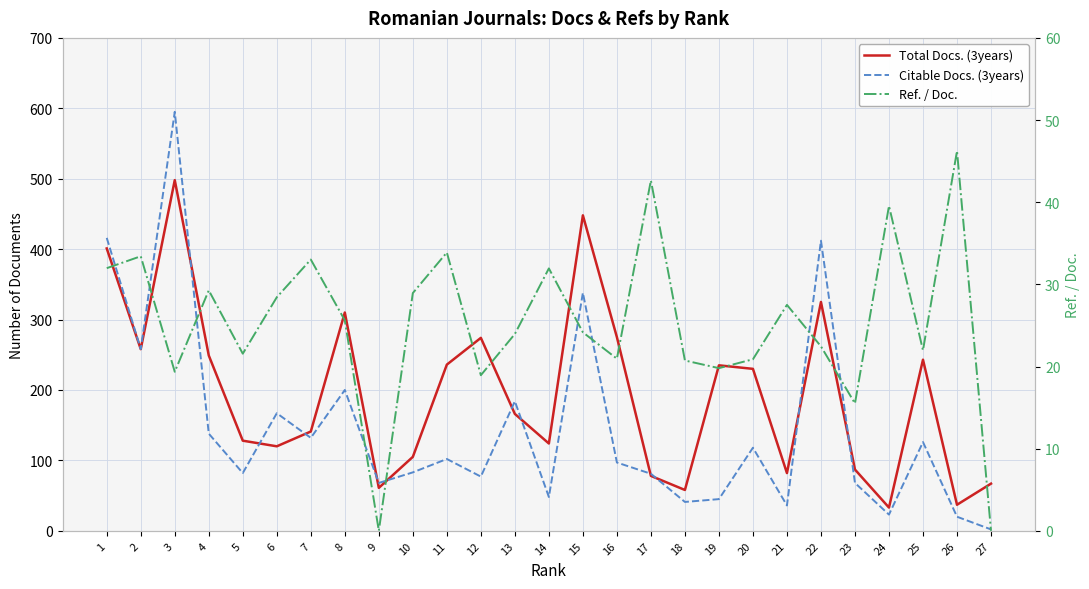

How many interior local peaks does the Ref. / Doc. series have?

9